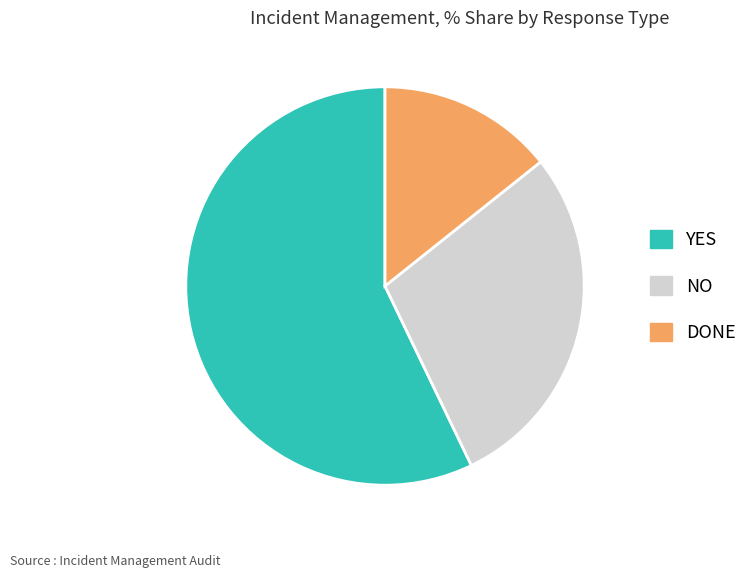

Which category has the biggest portion of the pie?

YES